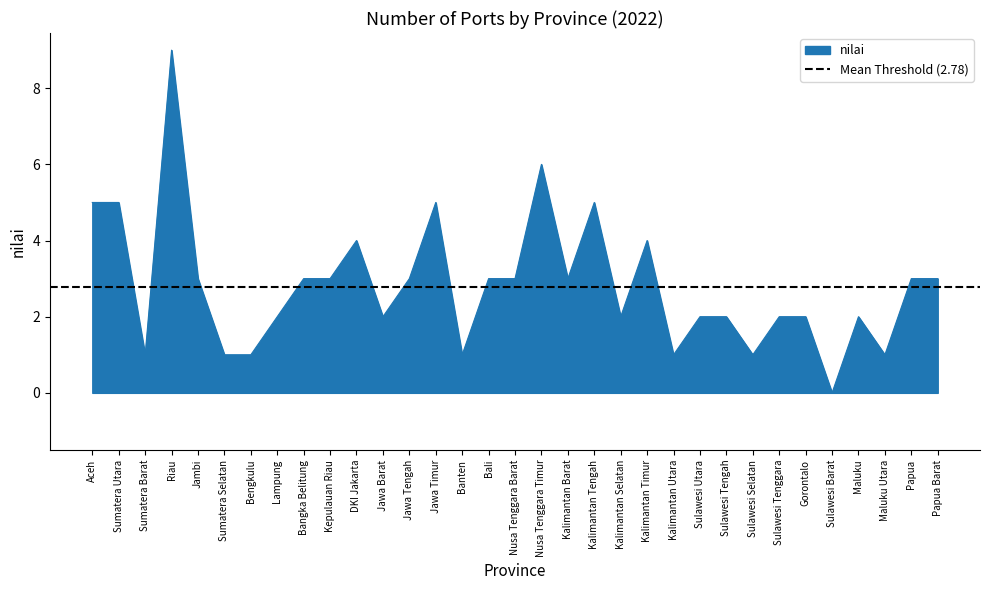

What is the value of the 21st point from the left?

2